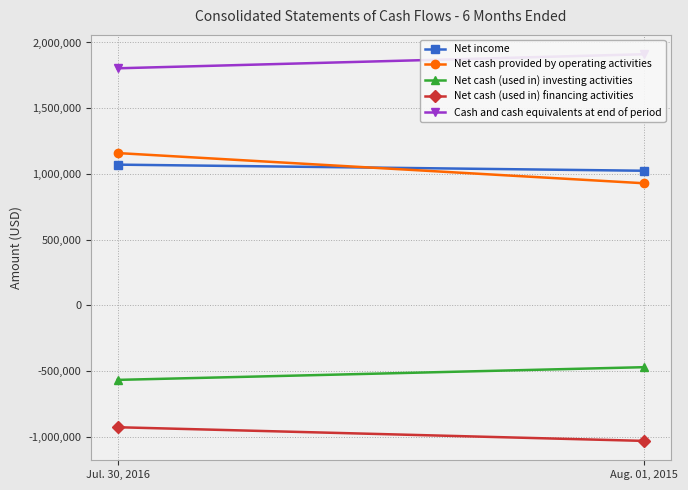

What is the difference between the highest and lowest values at Jul. 30, 2016?

2731506